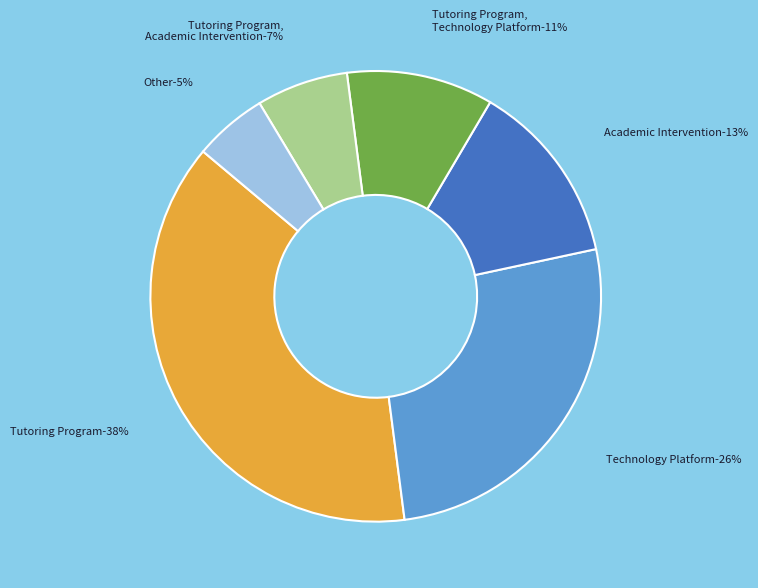

What percentage is the Tutoring Program, Academic Intervention slice, to the nearest percent?

7%